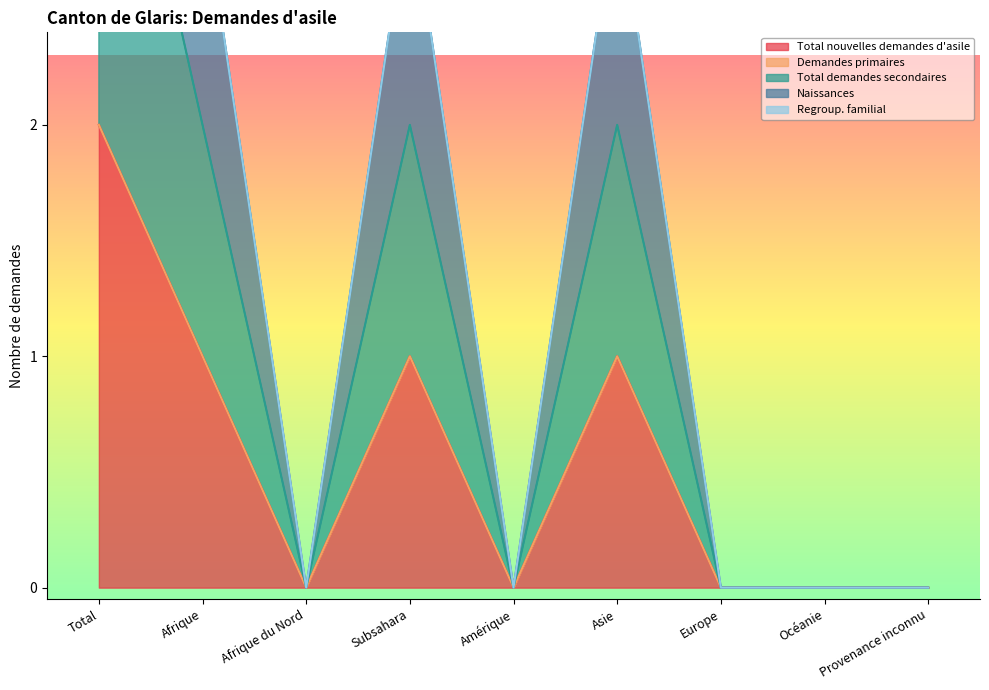

What is the sum of all Total demandes secondaires values?

5